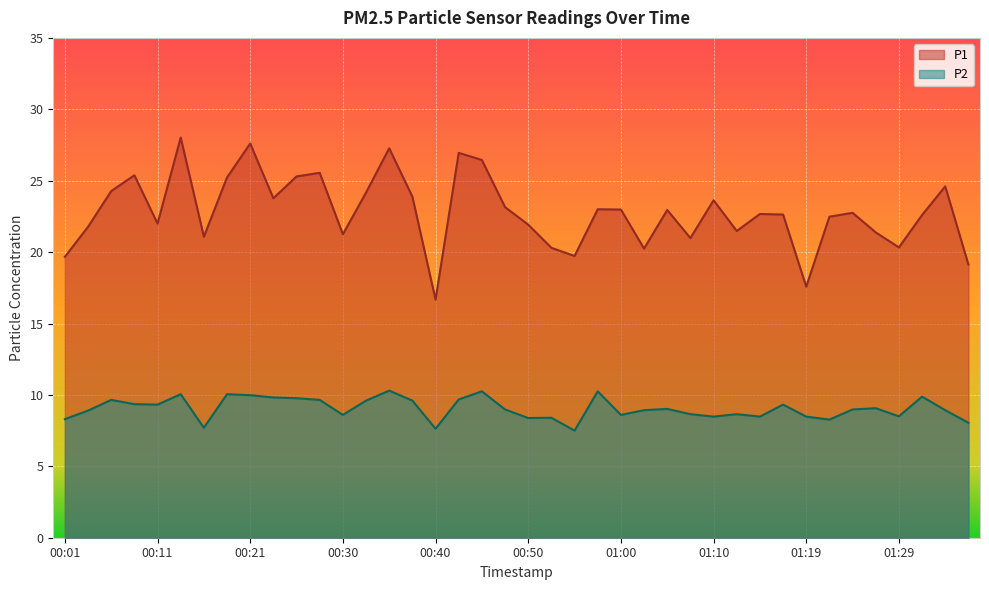

What is the spread (max minus min) of values at 01:27?

12.3